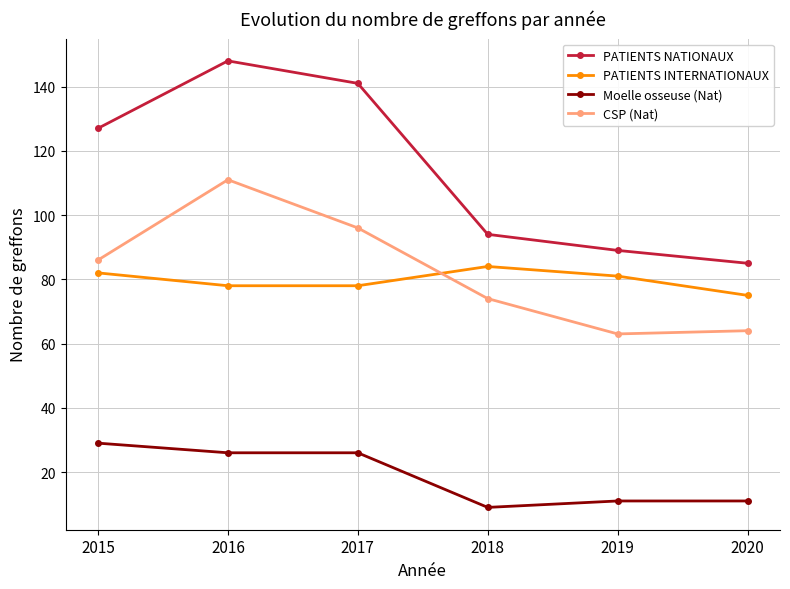

In CSP (Nat), how many points are lower than both neighbors (excluding endpoints)?

1